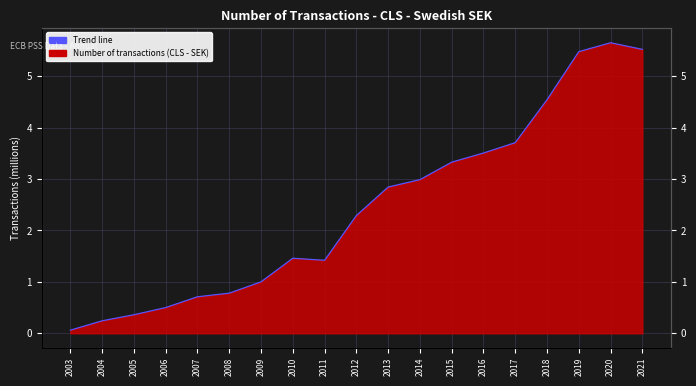

How many interior local valleys (lower than both neighbors) does the data have?

1